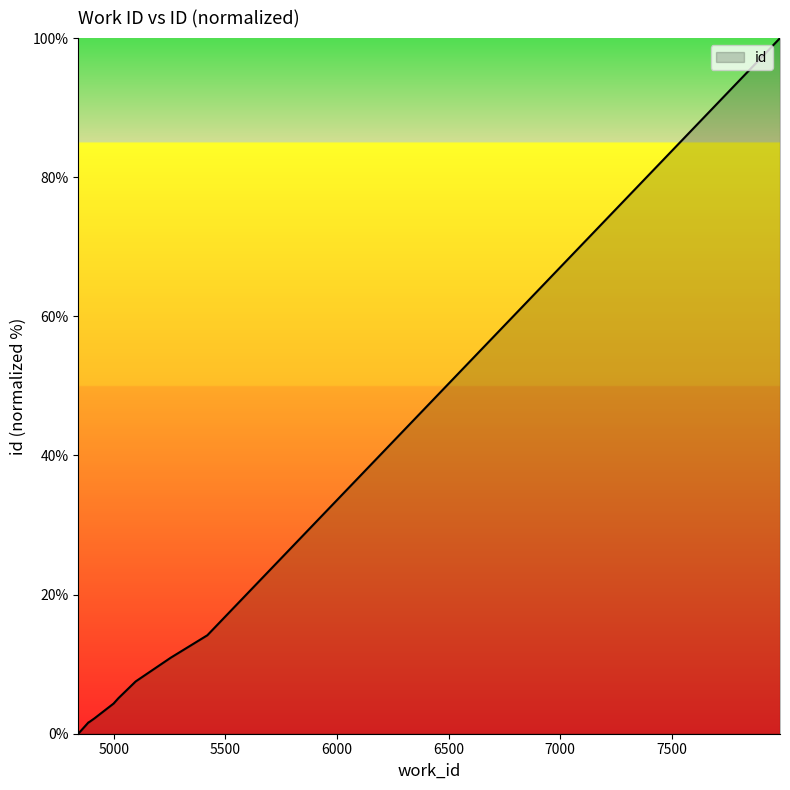

Rank the categories by value from highest to lowest.

7984, 5419, 5255, 5098, 5021, 4999, 4913, 4889, 4887, 4841